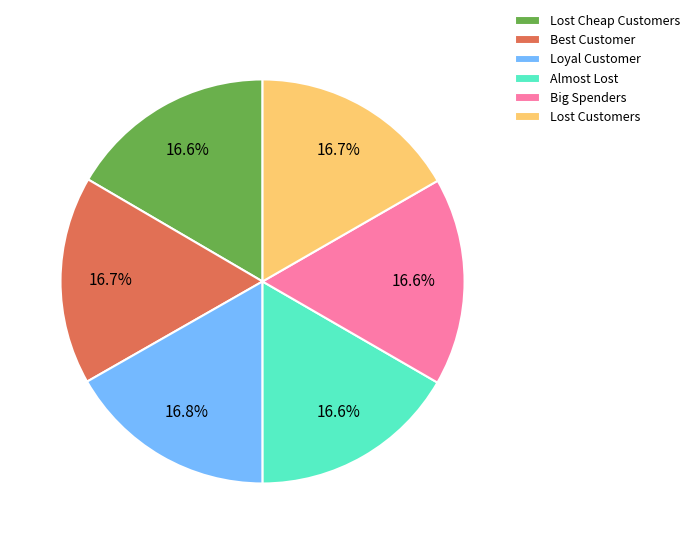

What is the ratio of the value at Lost Customers to the value at Big Spenders?

1.0